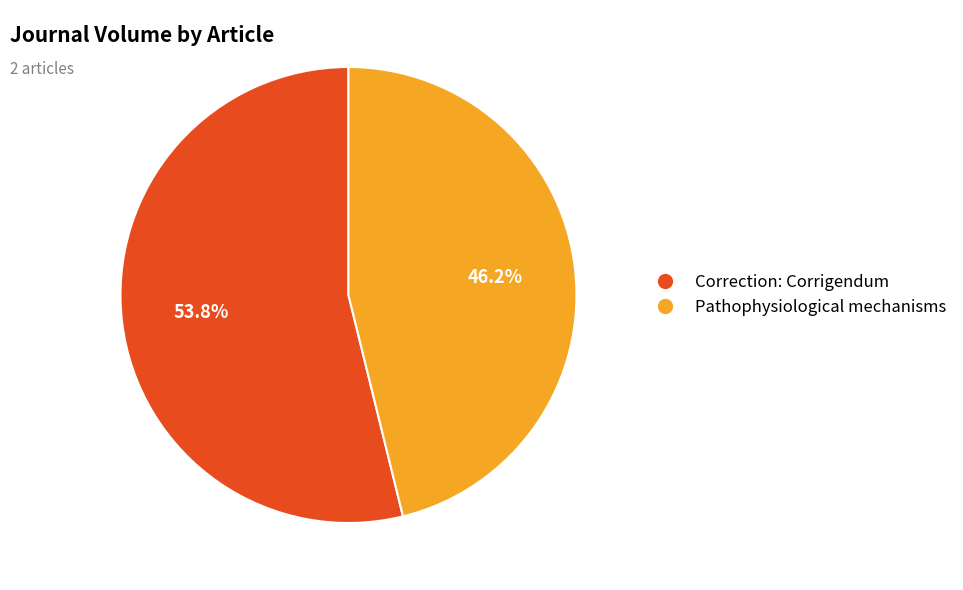

To the nearest percent, what is the average slice percentage?

50%